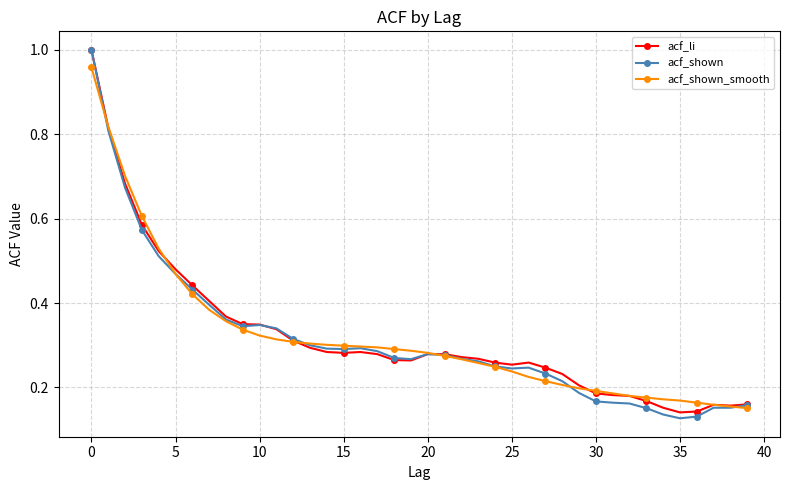

Which series has the widest spread of values?

acf_shown